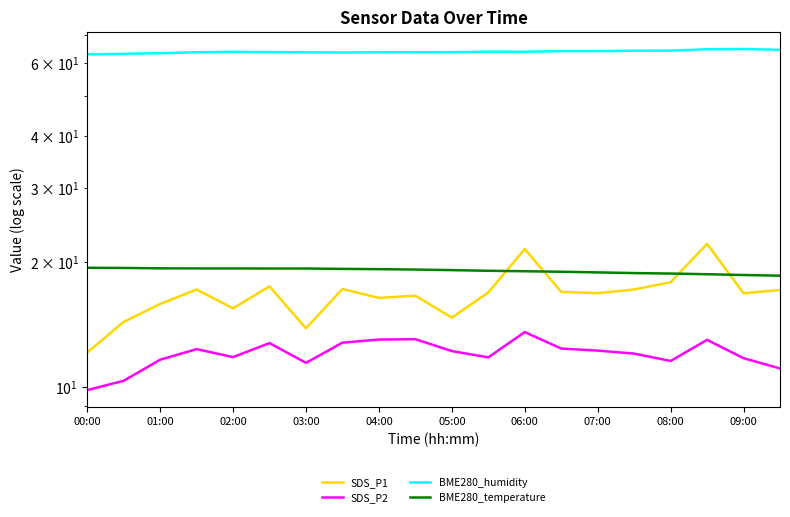

How many data points in BME280_temperature are less than 19?

8